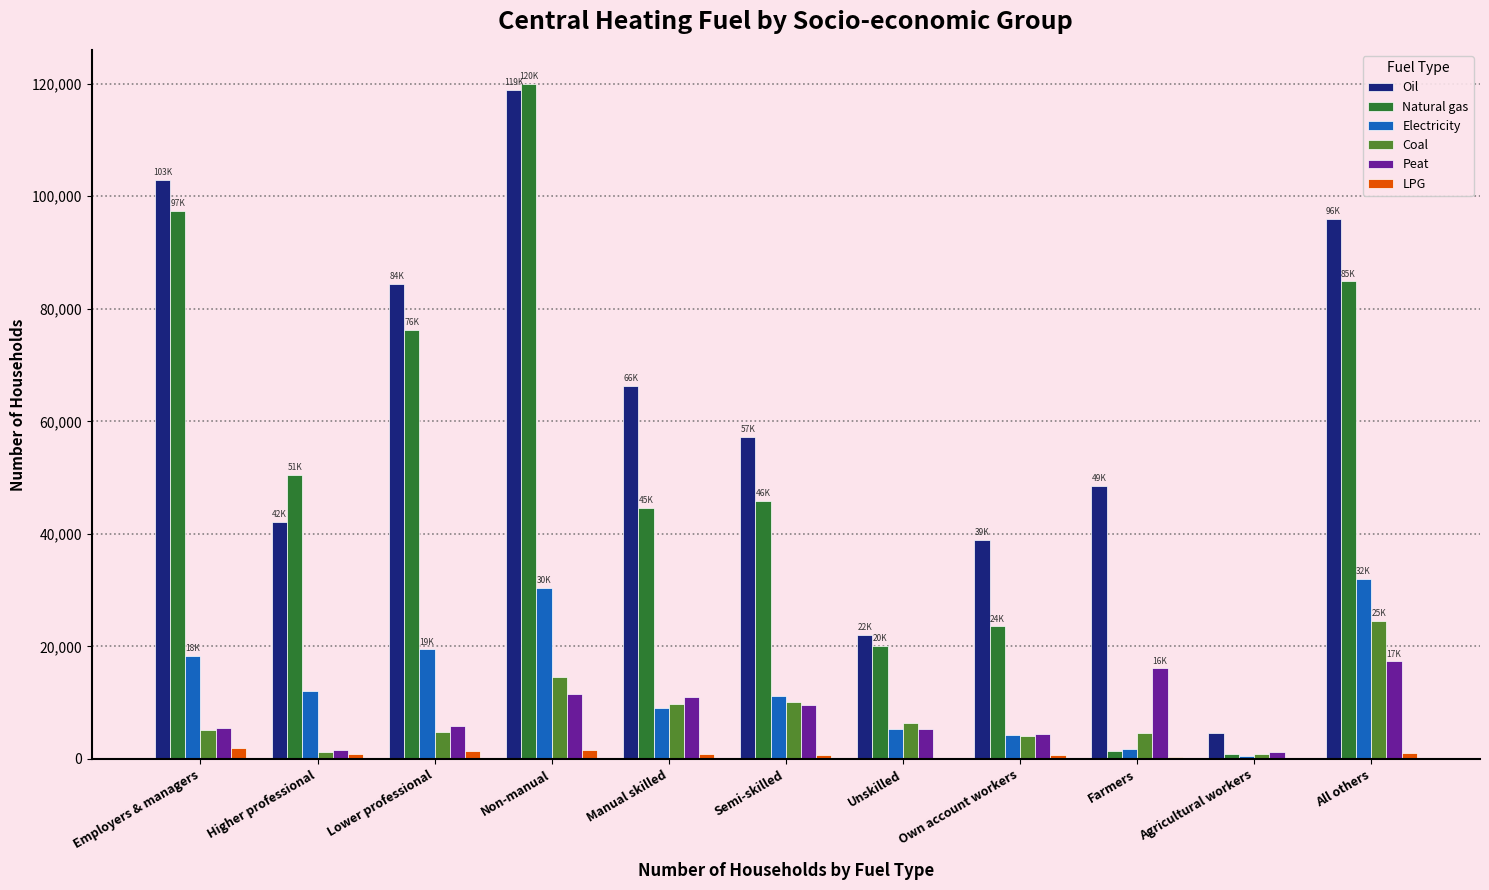

The value of Electricity at Own account workers is 4220. True or false?

True